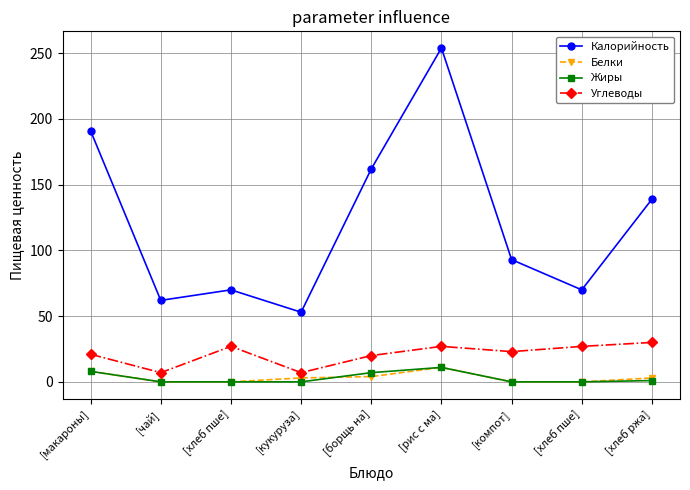

What is the difference between the maximum and minimum values in the Жиры series?

11